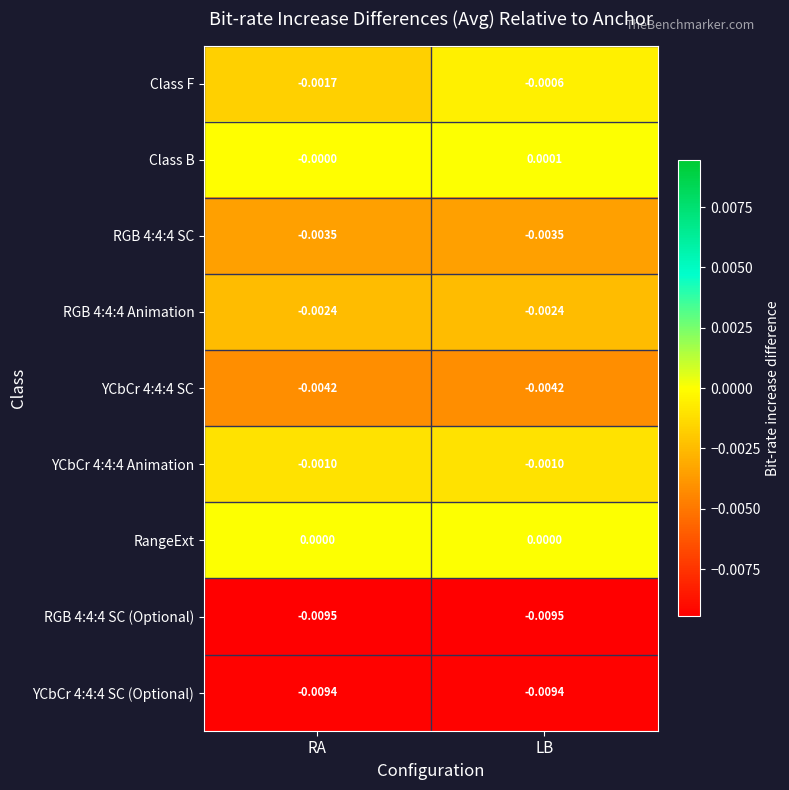

Which series has the largest range (max minus min)?

Class F